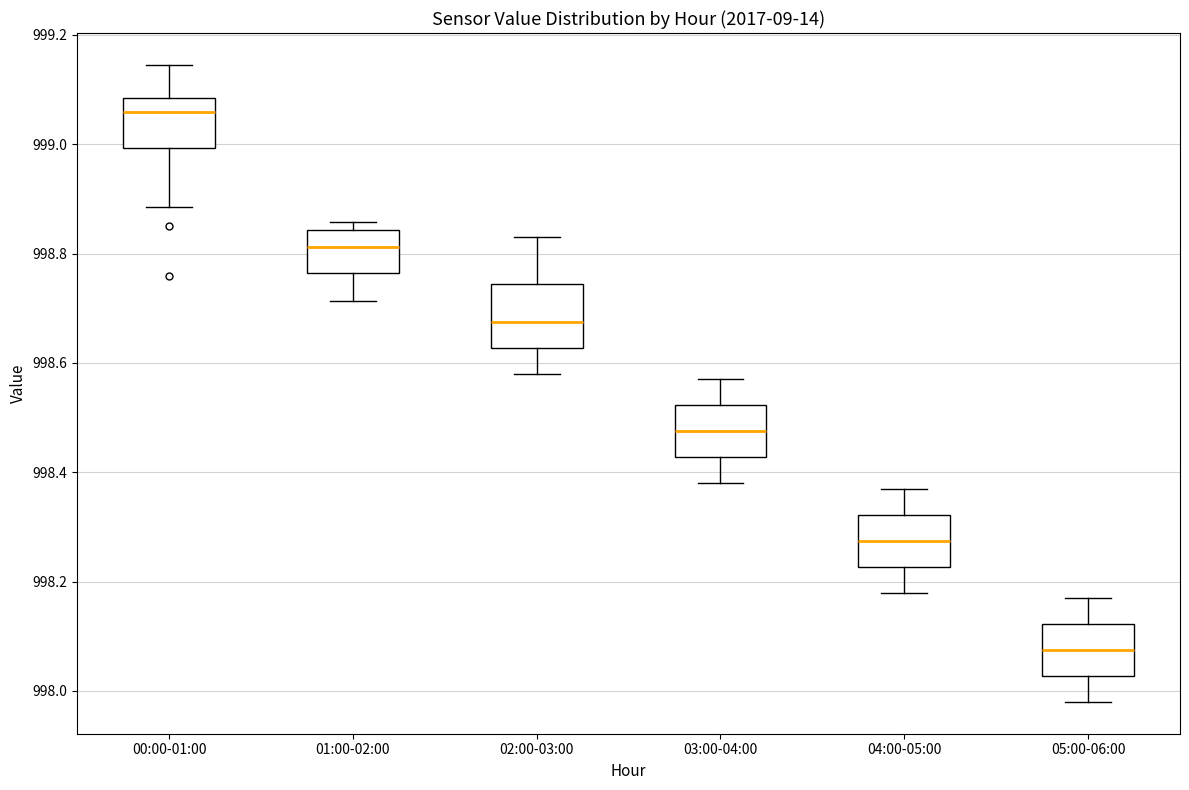

Which box has the highest median line?

00:00-01:00